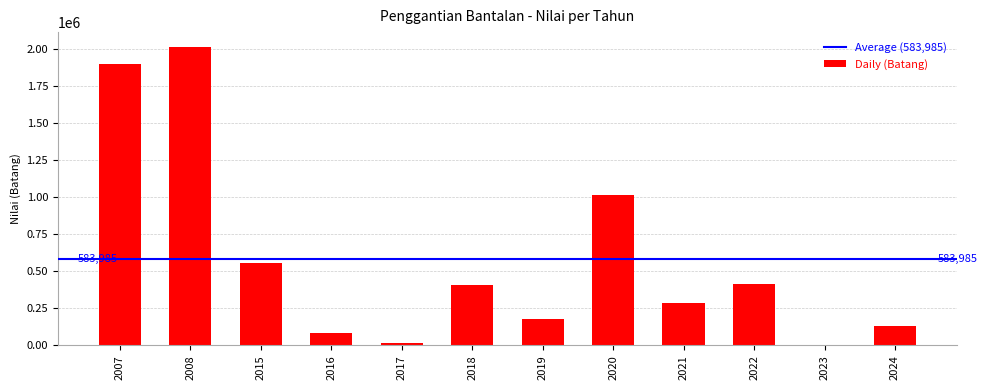

What is the sum of all values?

7007825